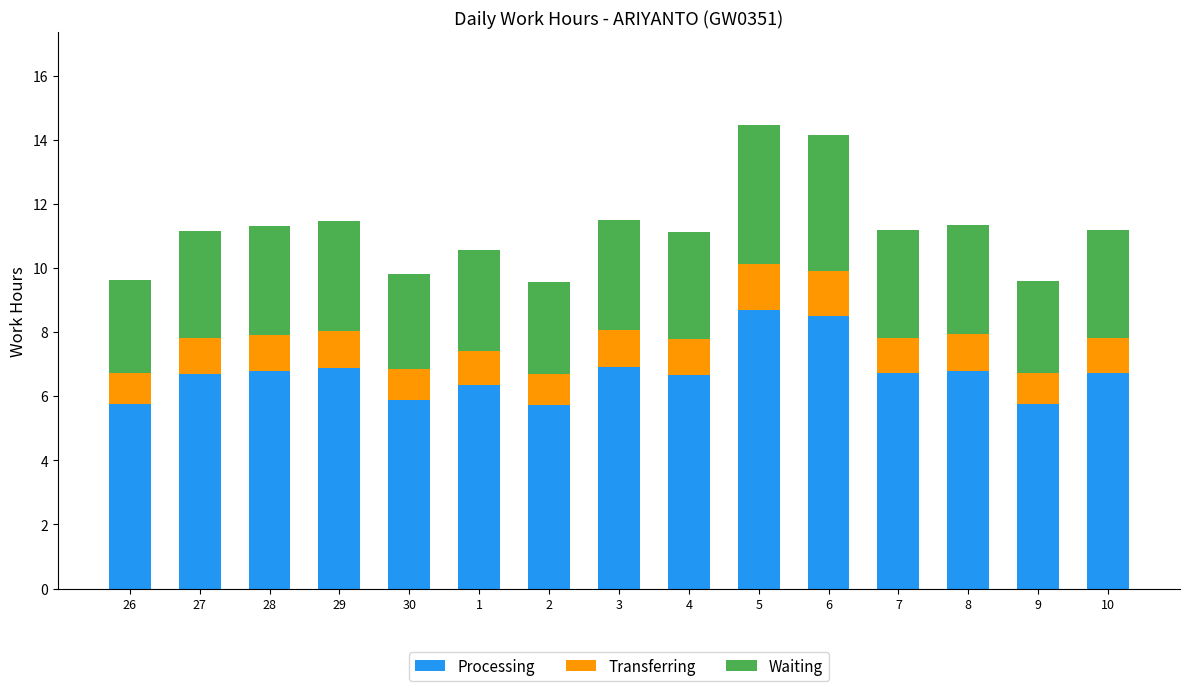

How many data points does each series have?

15